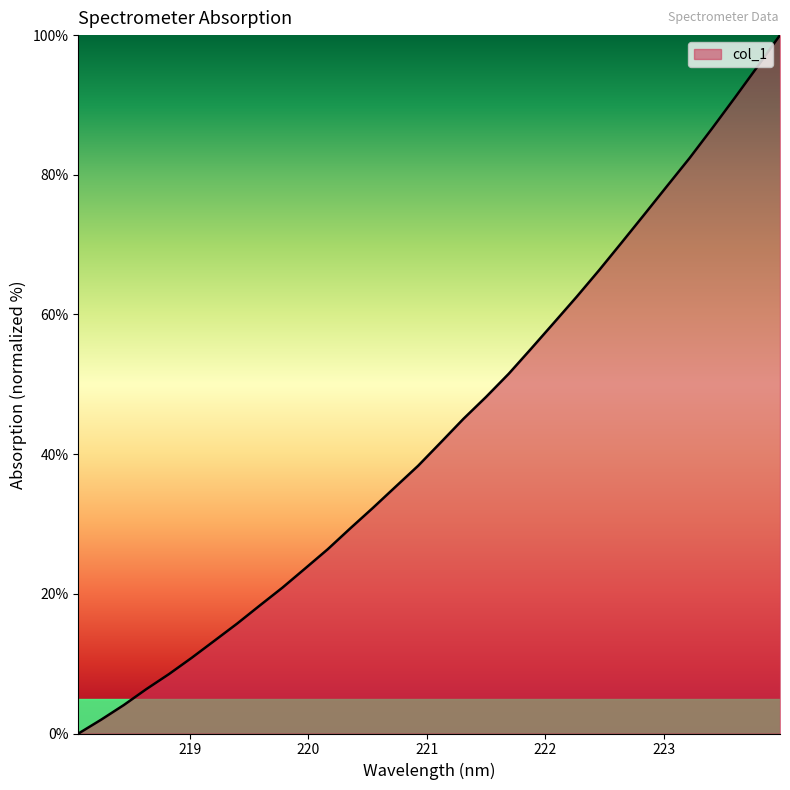

What is the difference between the maximum and minimum values?

100.0